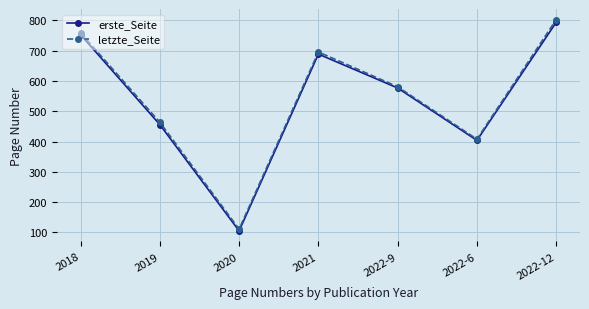

What position from the right is 2022-6?

2